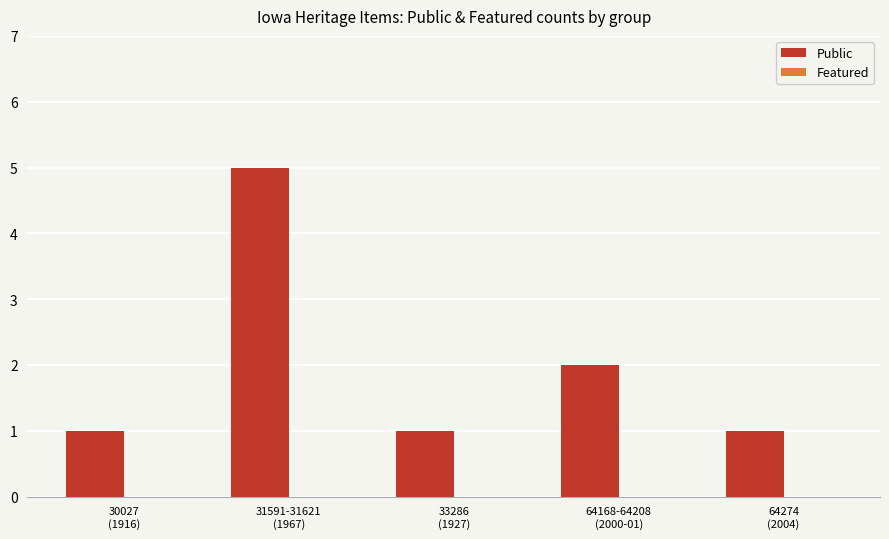

What is the difference between the maximum and minimum values?

4